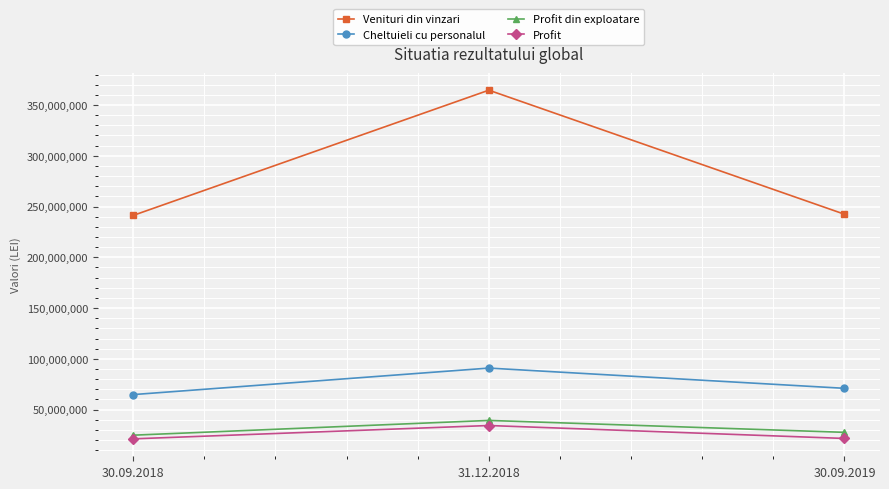

Is the value of Cheltuieli cu personalul at 31.12.2018 greater than the value of Profit at 31.12.2018?

Yes